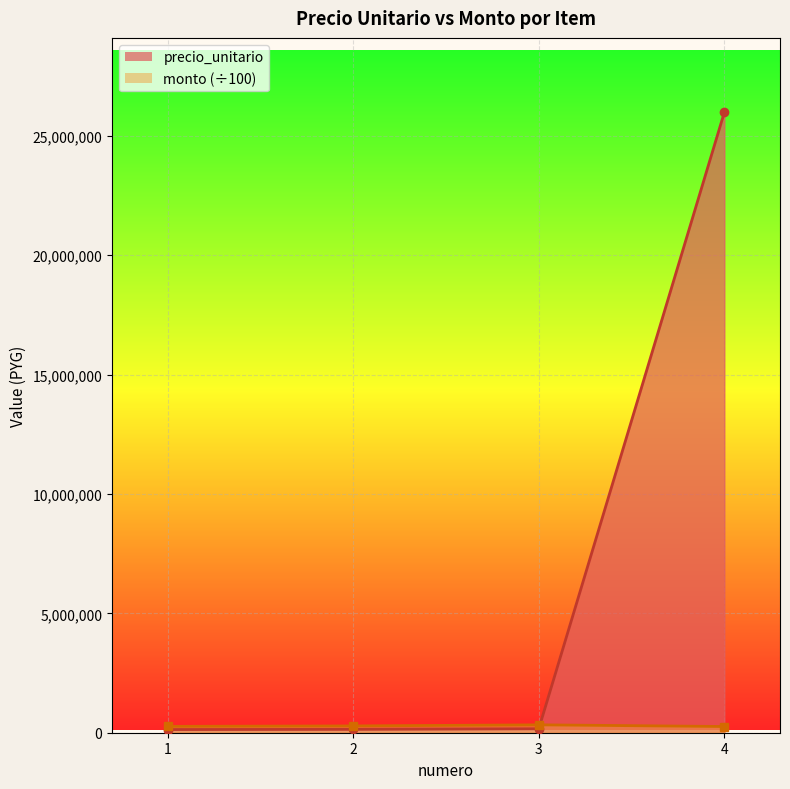

What is the difference between the maximum and minimum values in the monto series?

70641.0